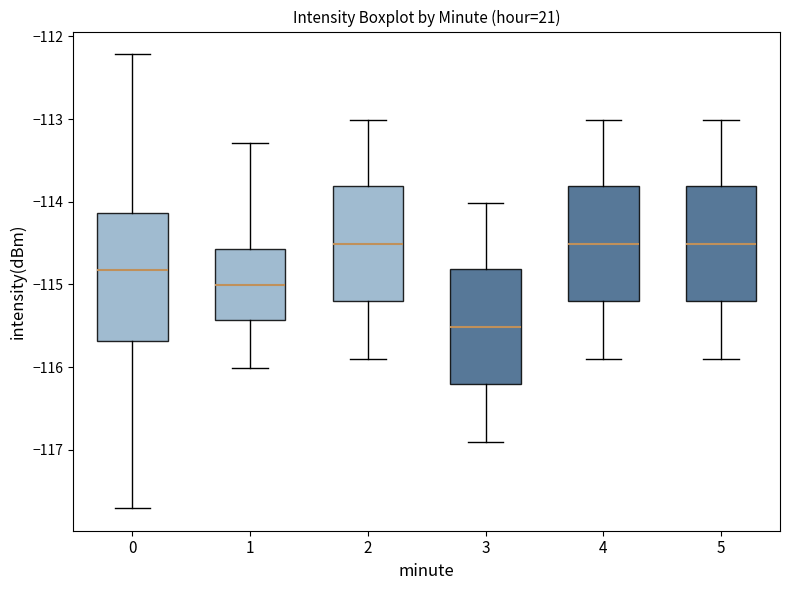

Reading left to right, read every box against the y-axis: the position of its median line, the range the box covers, and the ends of its whiskers. The values are not printed on the chart, so give them approximately, as read against the axis.

0: median -114.8, box -115.7 to -114.1, whiskers -117.7 to -112.2
1: median -115.0, box -115.4 to -114.6, whiskers -116.0 to -113.3
2: median -114.5, box -115.2 to -113.8, whiskers -115.9 to -113.0
3: median -115.5, box -116.2 to -114.8, whiskers -116.9 to -114.0
4: median -114.5, box -115.2 to -113.8, whiskers -115.9 to -113.0
5: median -114.5, box -115.2 to -113.8, whiskers -115.9 to -113.0